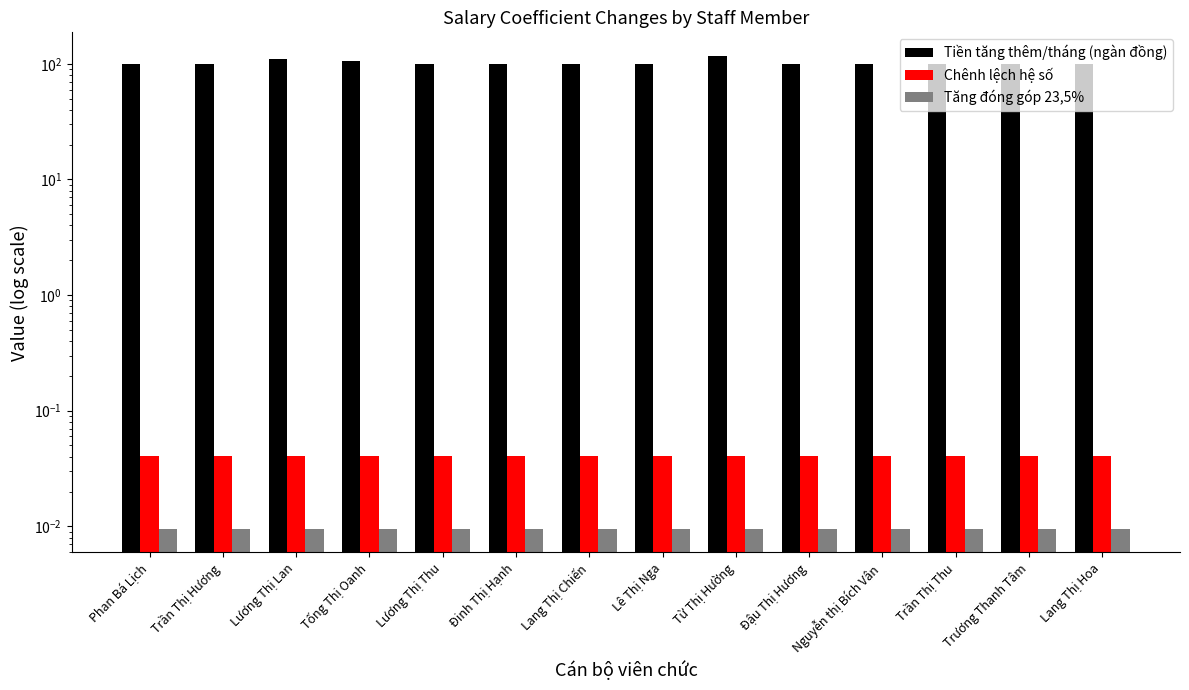

The Tiền tăng thêm/tháng (ngàn đồng) series shows 98.9 at Phan Bá Lịch. True or false?

True